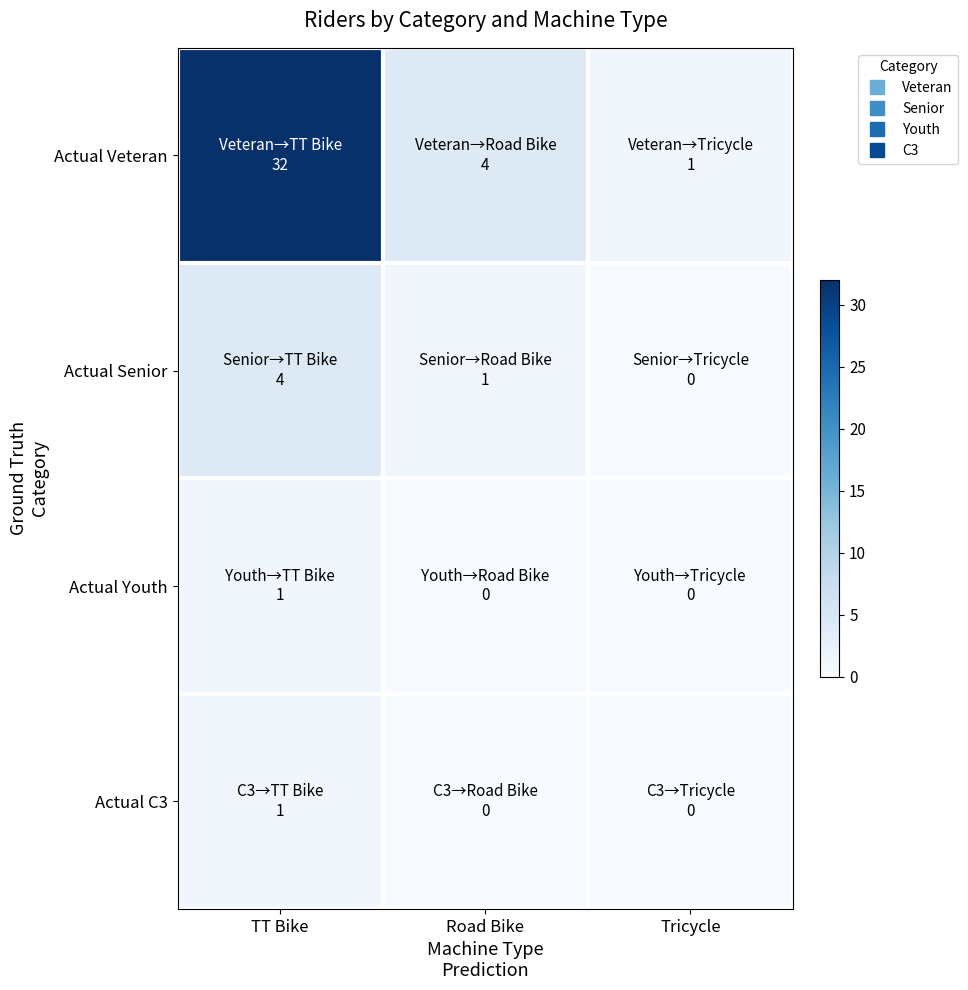

What is the maximum value shown in the chart?

32